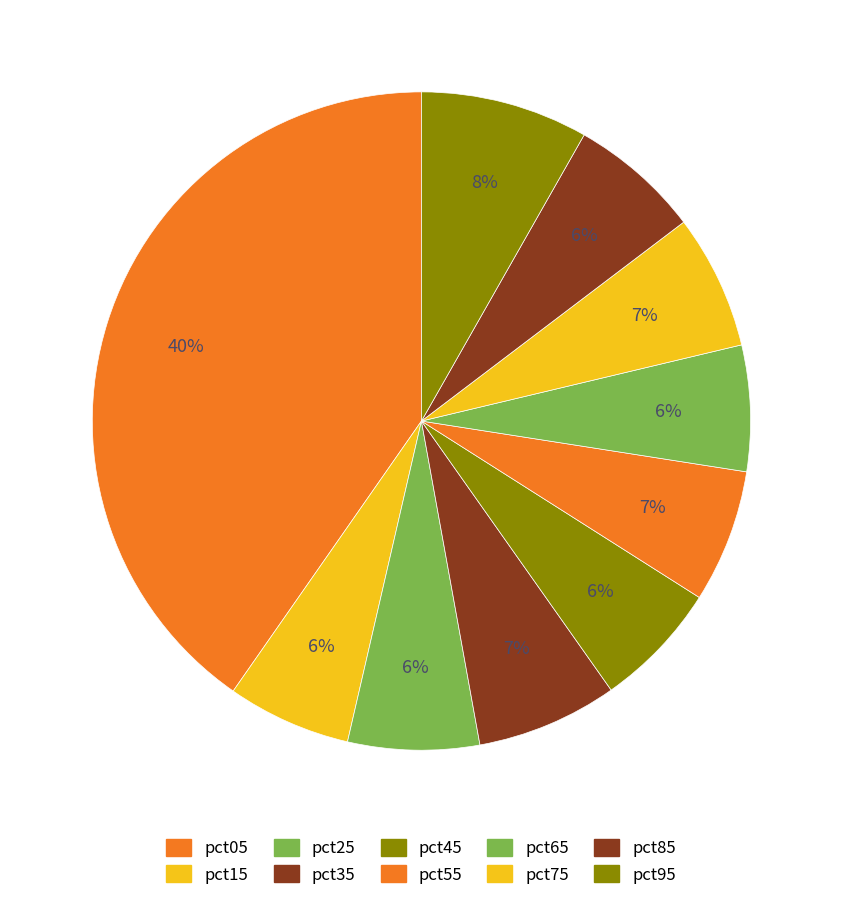

To the nearest percent, what percentage of the pie is pct55?

7%